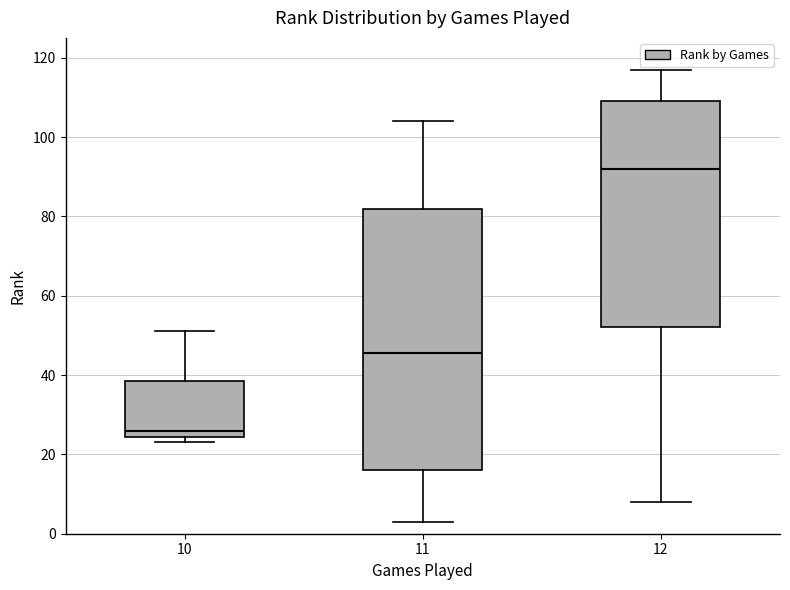

Where is the upper edge of the box at x = 12 on the y-axis? The values are not printed on the chart, so give them approximately, as read against the axis.

110